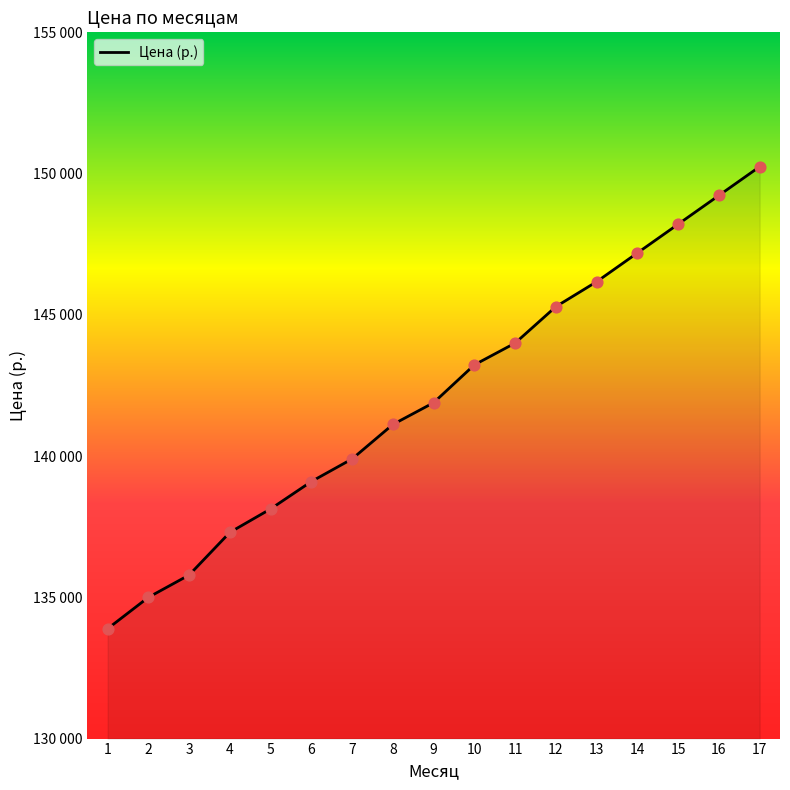

Approximately how many times larger is the value at 16 compared to 7?

1.1